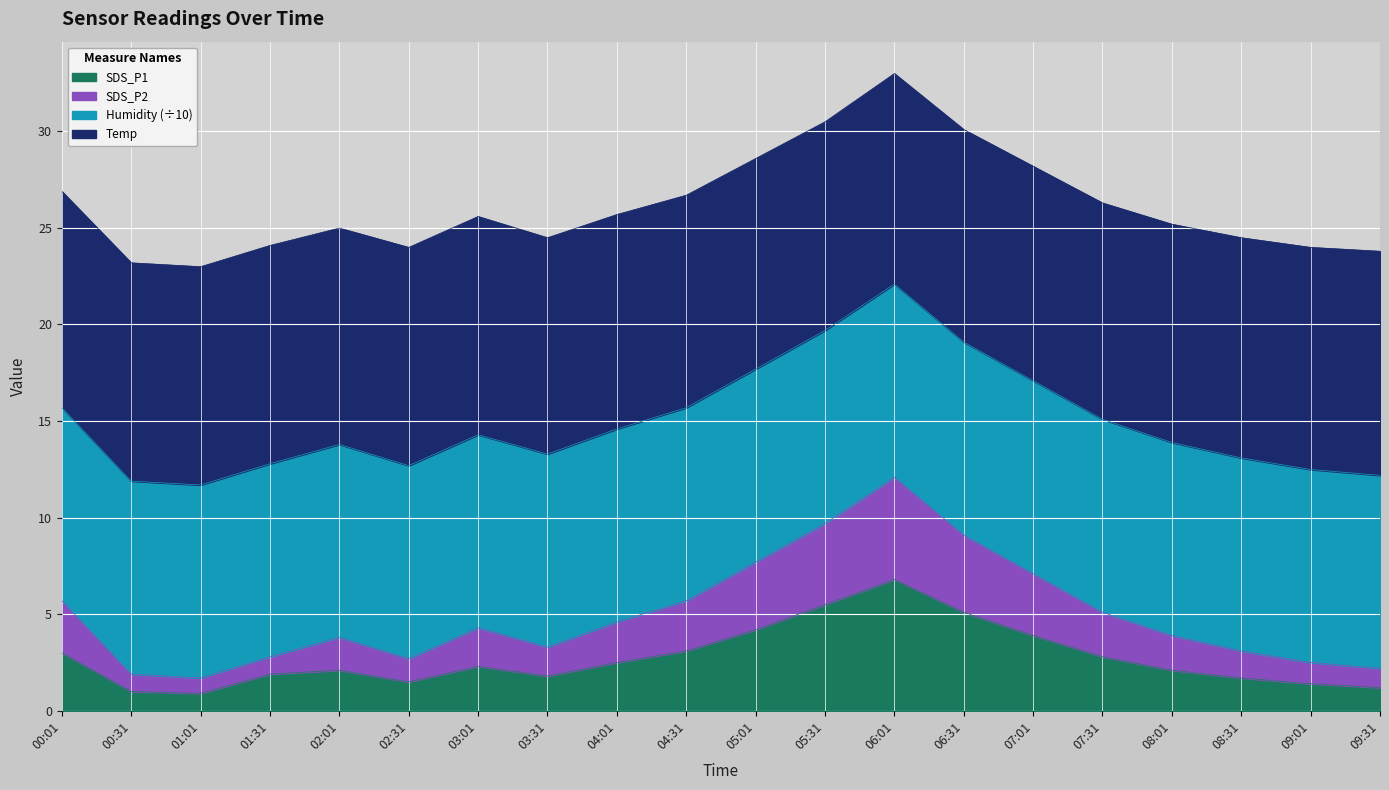

True or false: SDS_P1 has a value of 4.2 at 05:01.

True